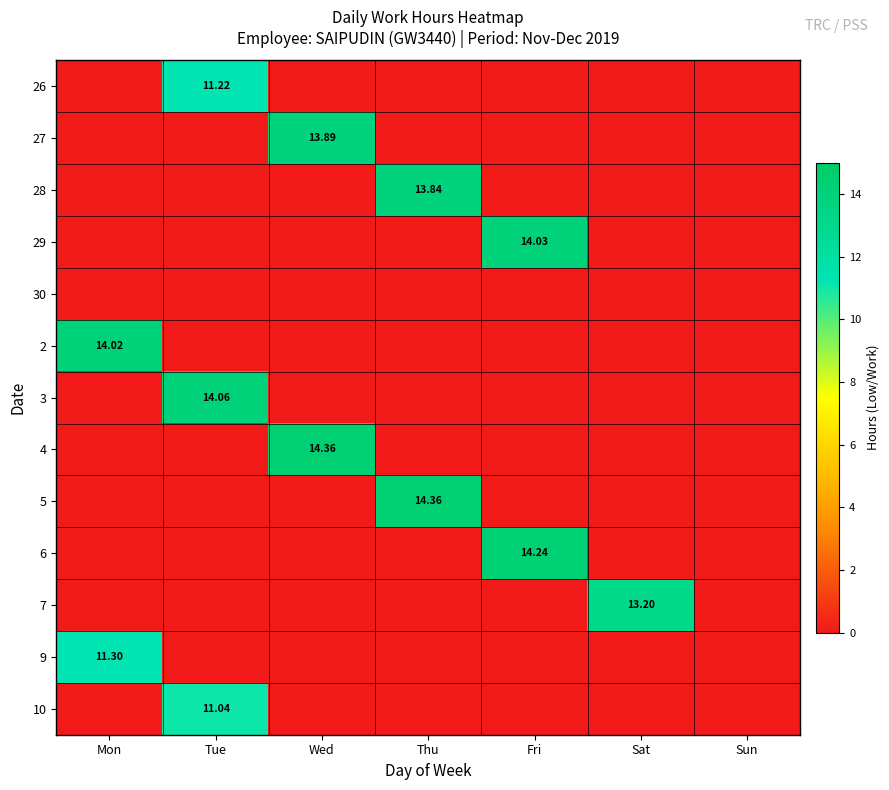

What is the maximum value shown in the chart?

14.4